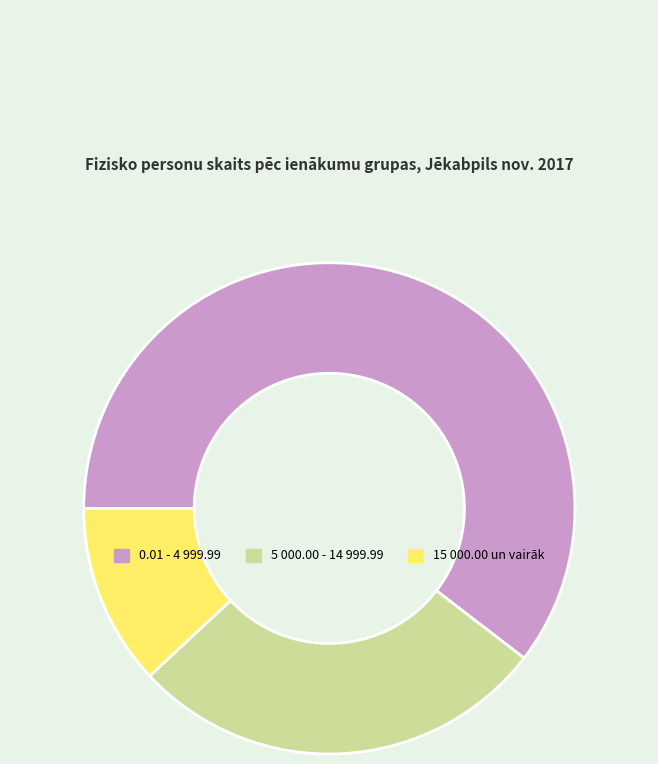

Is there any slice that represents more than half of the pie?

Yes